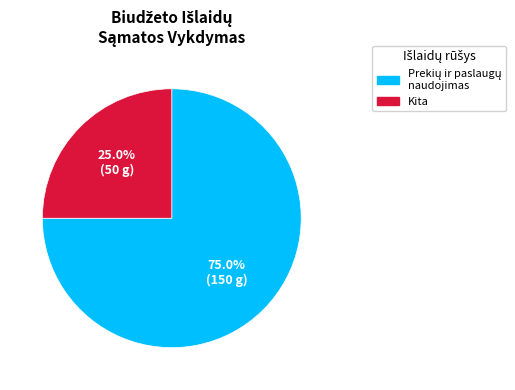

How many slices are in this pie chart?

2